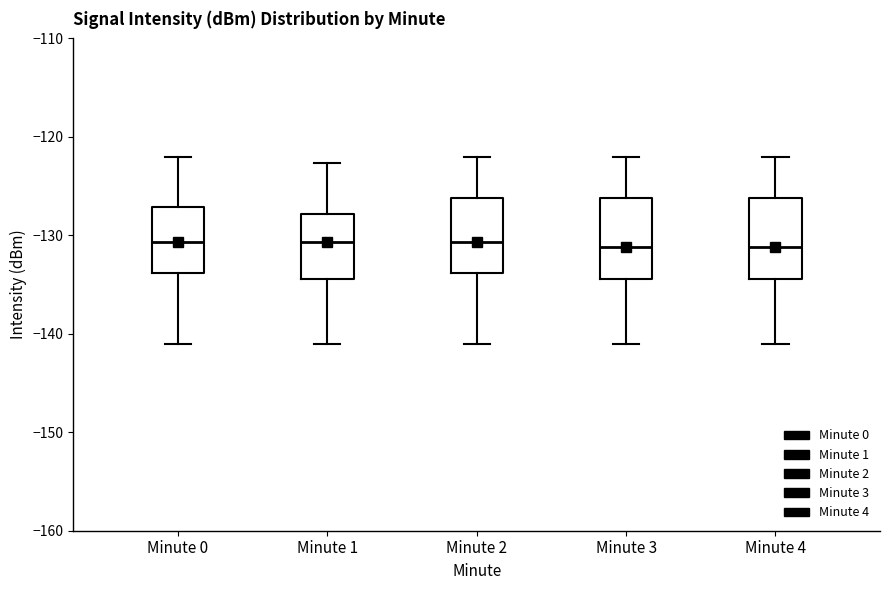

Reading left to right, transcribe this box plot: for each box, give where its median line is, the range the box spans, and where its two whiskers end, as read against the y-axis. The values are not printed on the chart, so give them approximately, as read against the axis.

Minute 0: median -131, box -134 to -127, whiskers -141 to -122
Minute 1: median -131, box -134 to -128, whiskers -141 to -123
Minute 2: median -131, box -134 to -126, whiskers -141 to -122
Minute 3: median -131, box -134 to -126, whiskers -141 to -122
Minute 4: median -131, box -134 to -126, whiskers -141 to -122